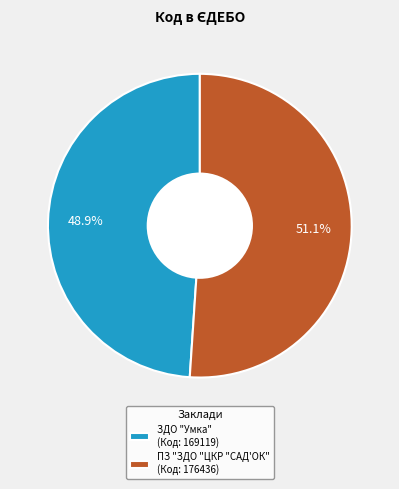

To the nearest percent, what is the difference between the largest and smallest slice percentages?

2%